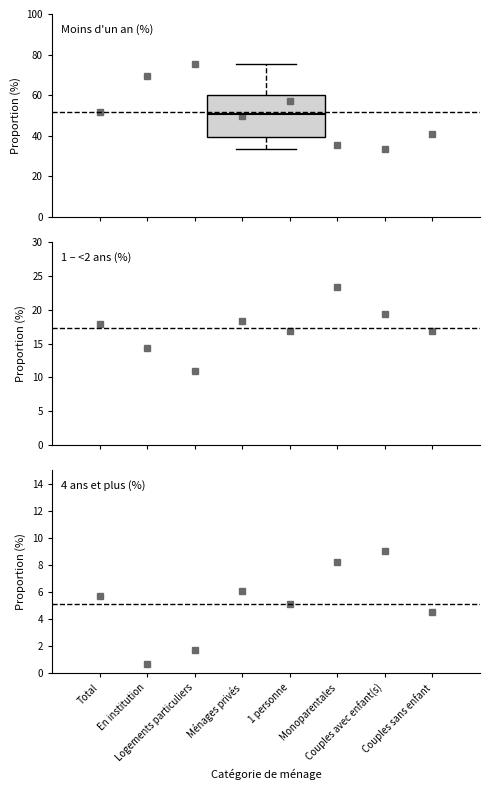

Read this box plot against the y-axis: the position of the median line, the range covered by the box, and the ends of both whiskers. The values are not printed on the chart, so give them approximately, as read against the axis.

median 50, box 40 to 60, whiskers 34 to 76